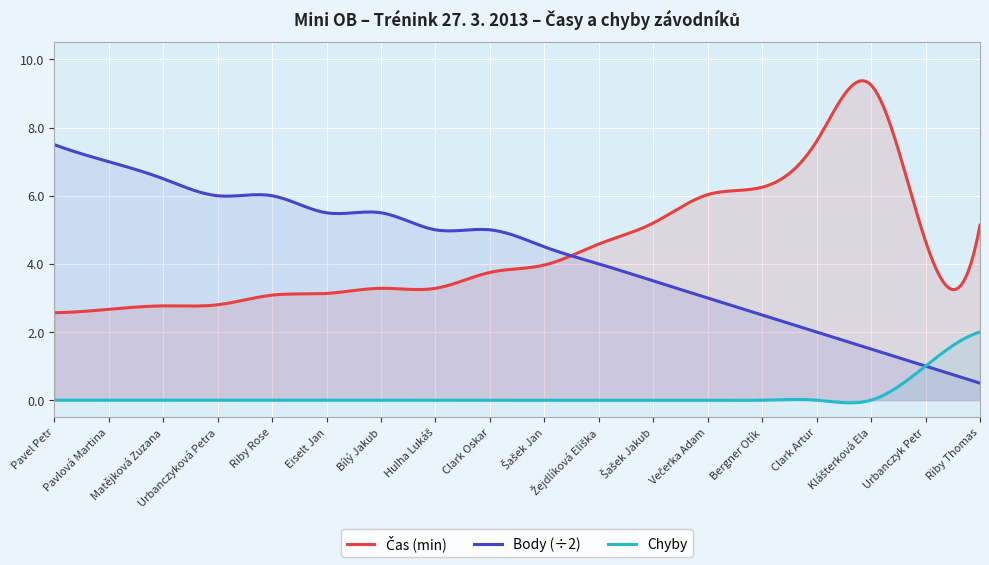

Which has a higher value, Pavel Petr or Clark Oskar?

Clark Oskar